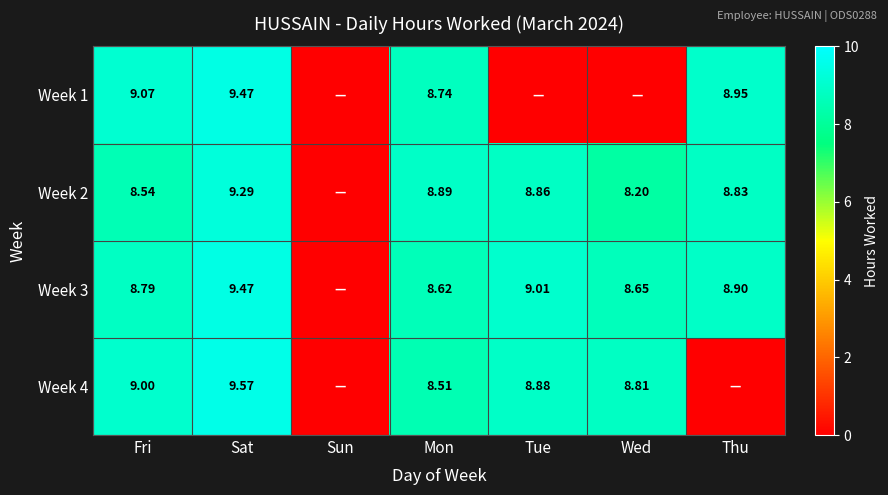

Is the value of Week 4 at Wed greater than the value of Week 1 at Fri?

No